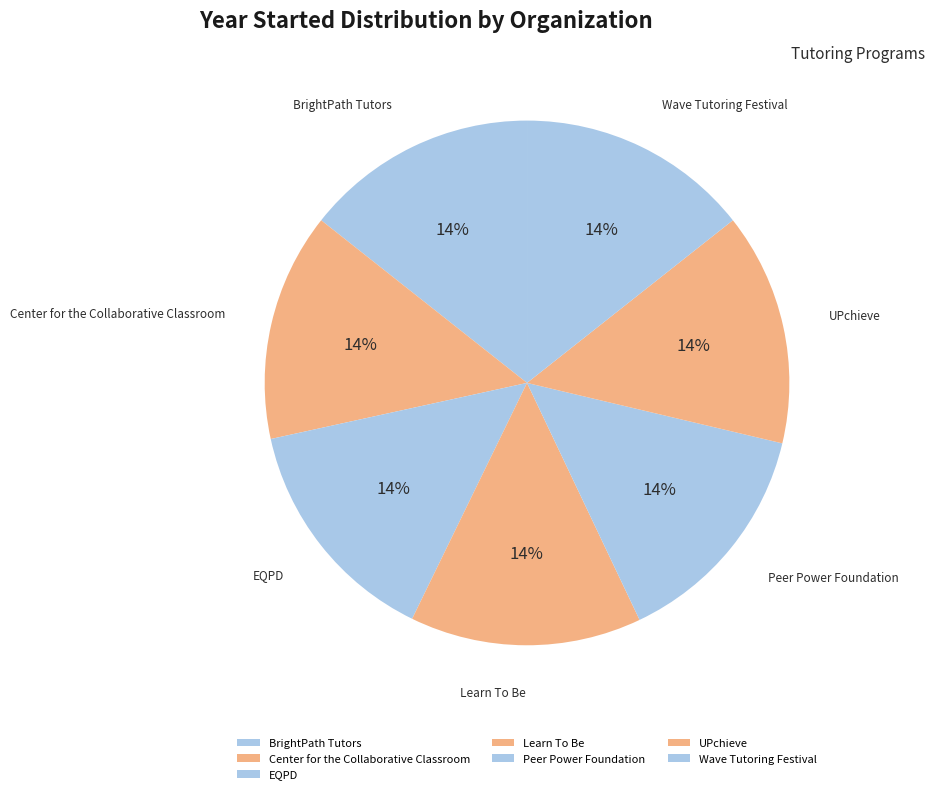

How many slices are in this pie chart?

7